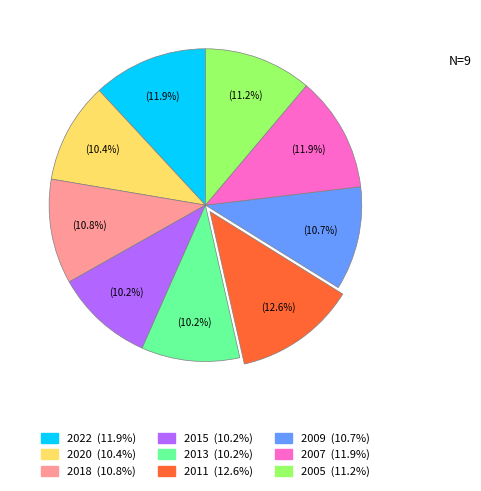

To the nearest percent, what is the combined percentage of 2013 and 2020?

21%